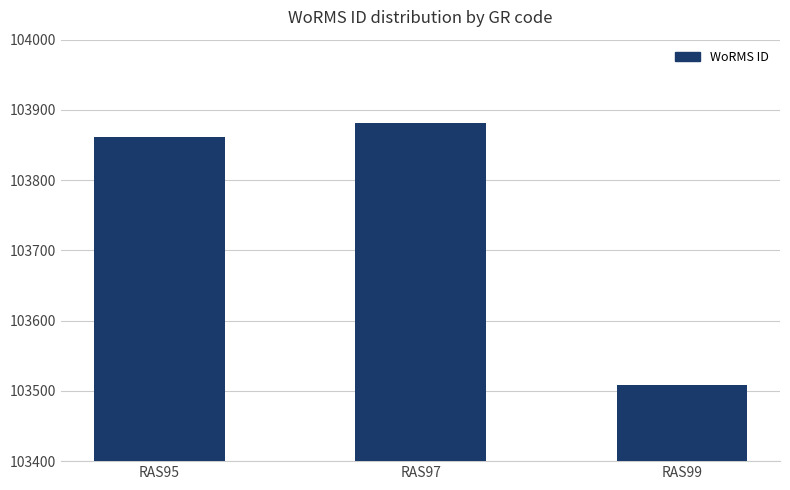

List the labels in order of value, smallest first.

RAS99, RAS95, RAS97